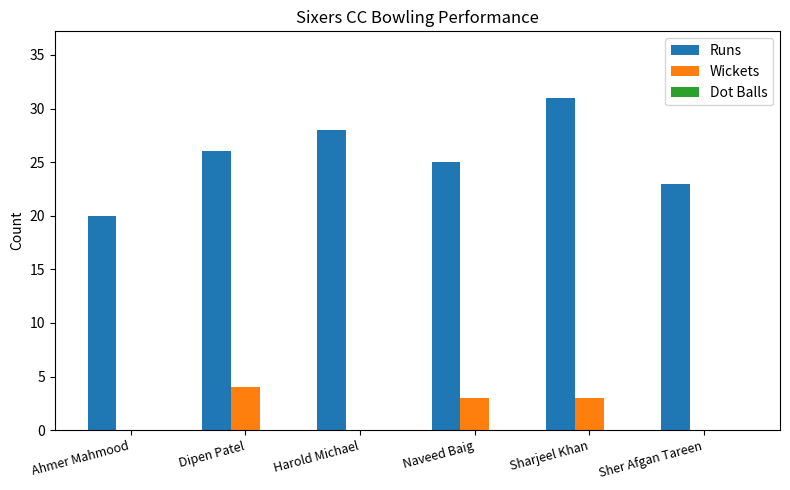

What is the maximum value for Runs?

31